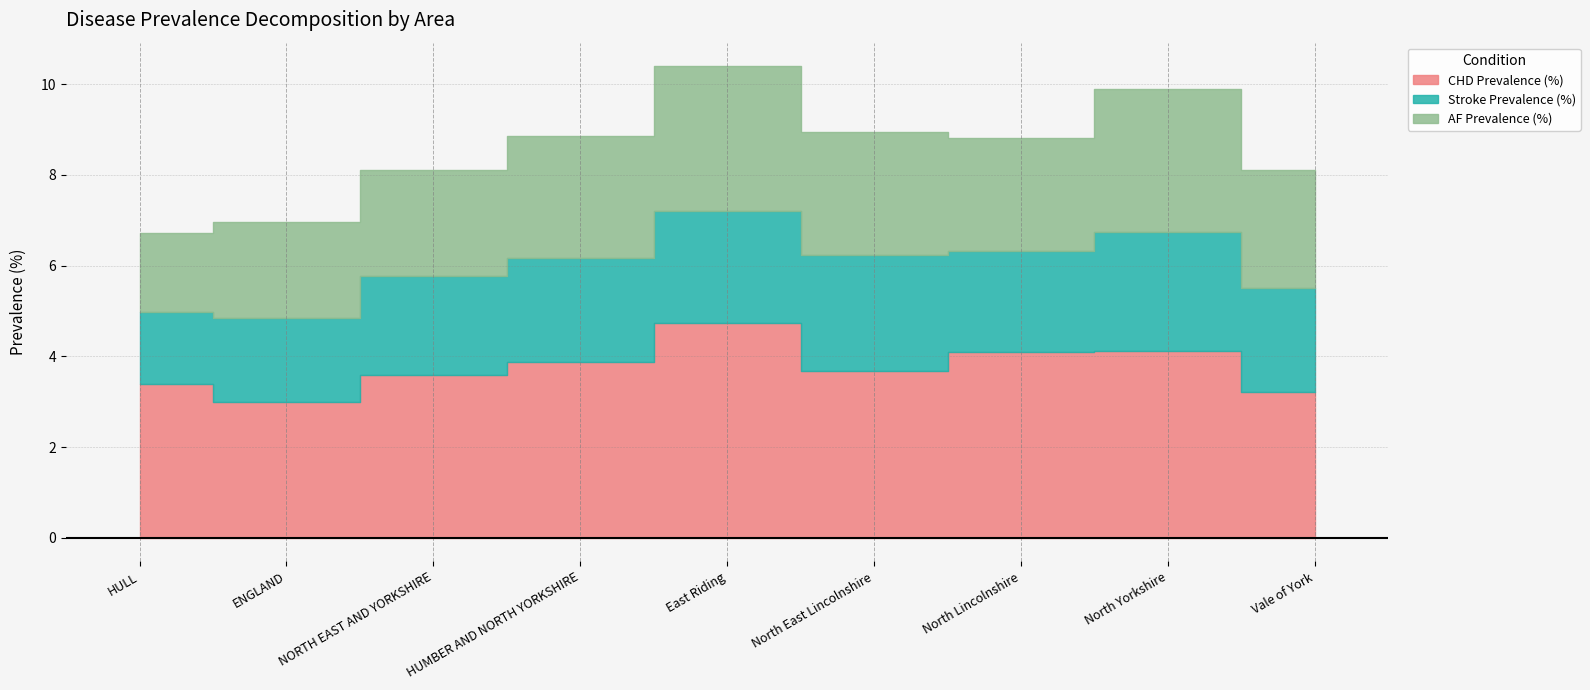

Does the chart have visible grid lines?

Yes